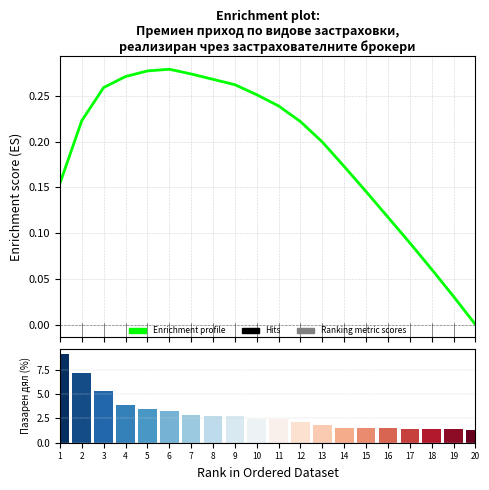

At which label is the value closest to 5?

3